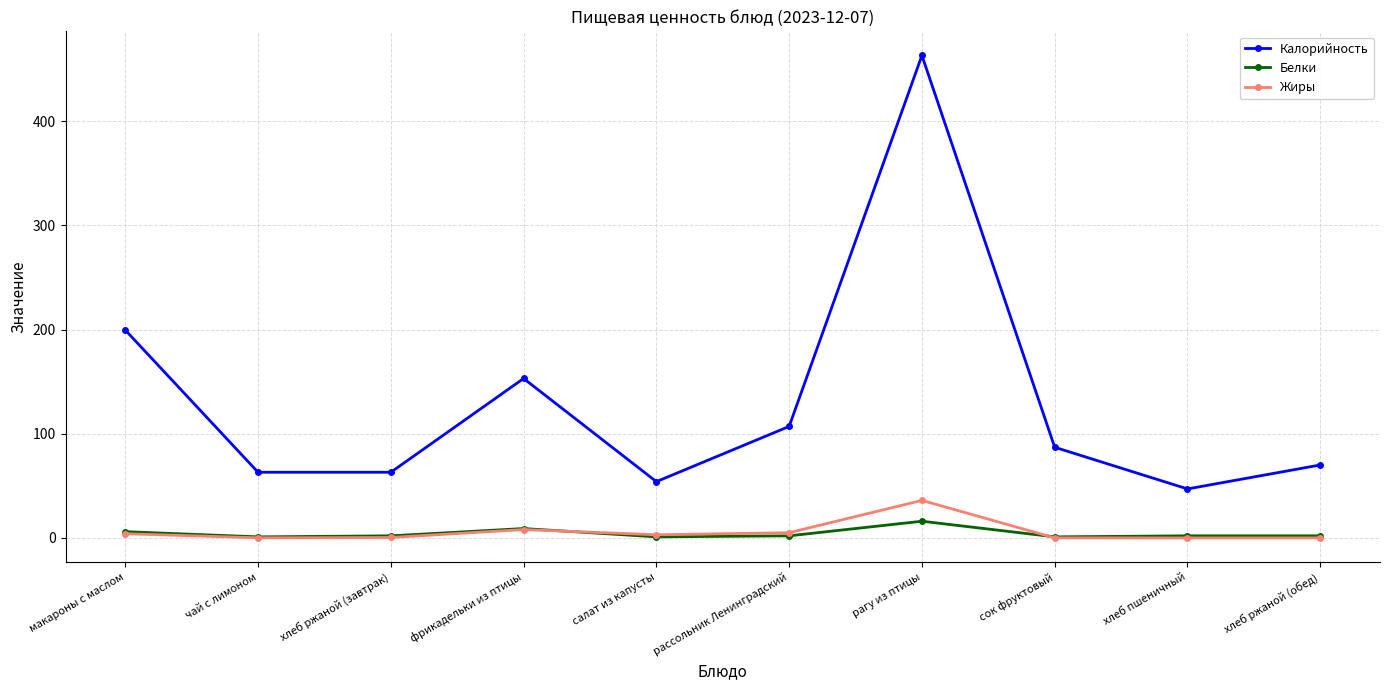

True or false: Жиры has a value of 0.4 at хлеб ржаной (завтрак).

True